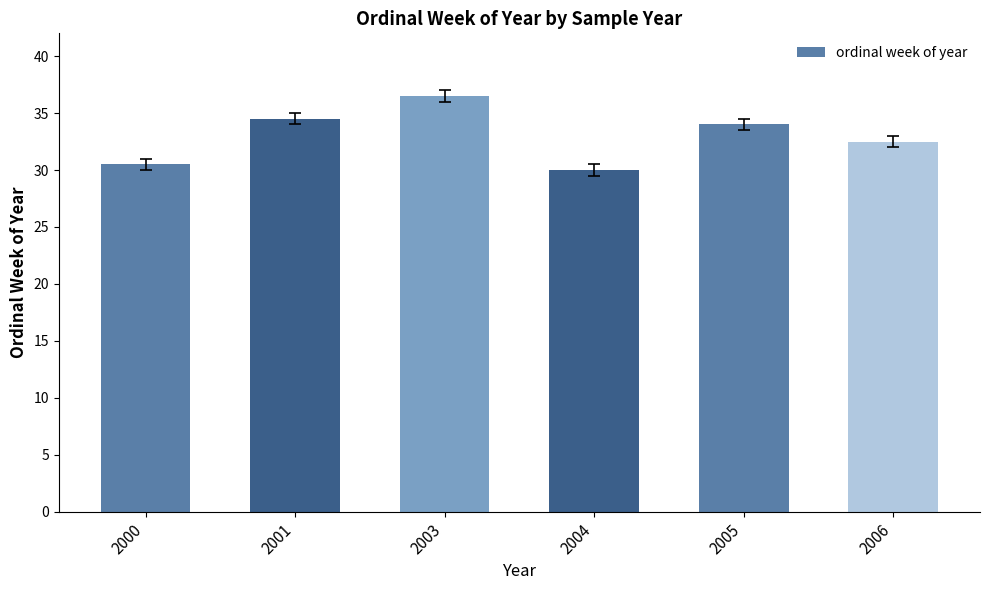

How many data points does each series have?

6